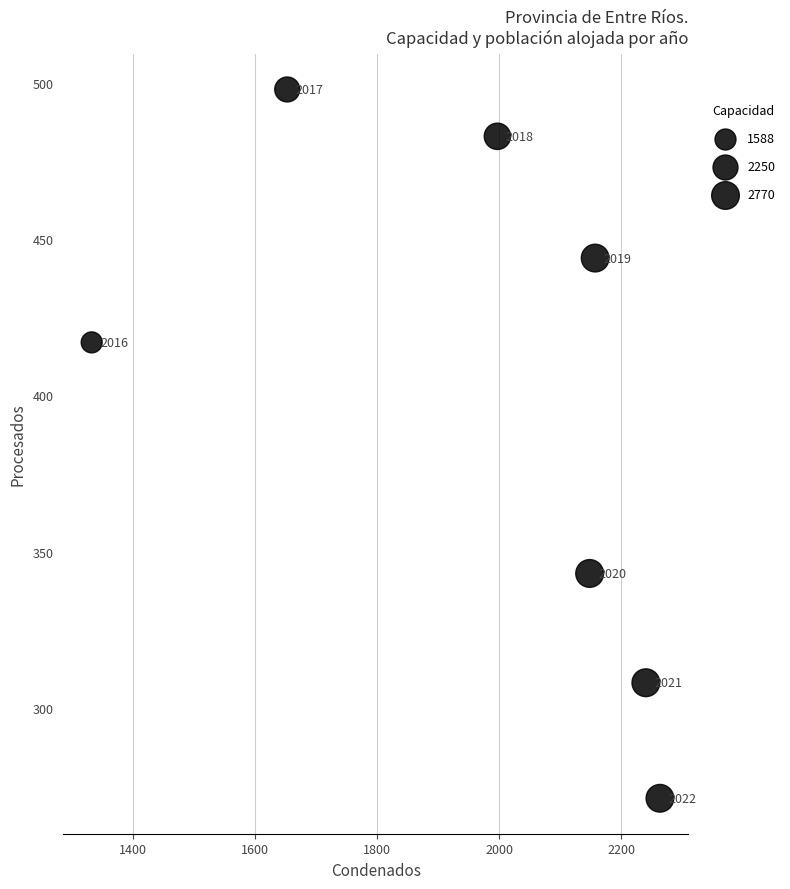

What is the range of X values (max minus min)?

930